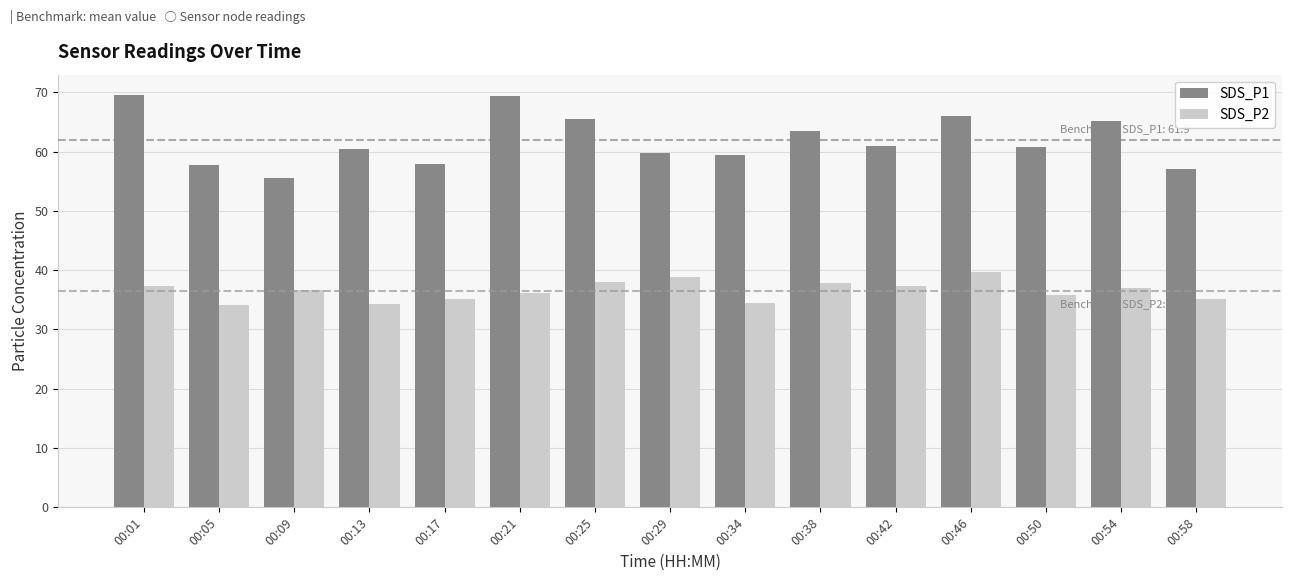

What is the approximate value of SDS_P2 at 00:13?

34.4